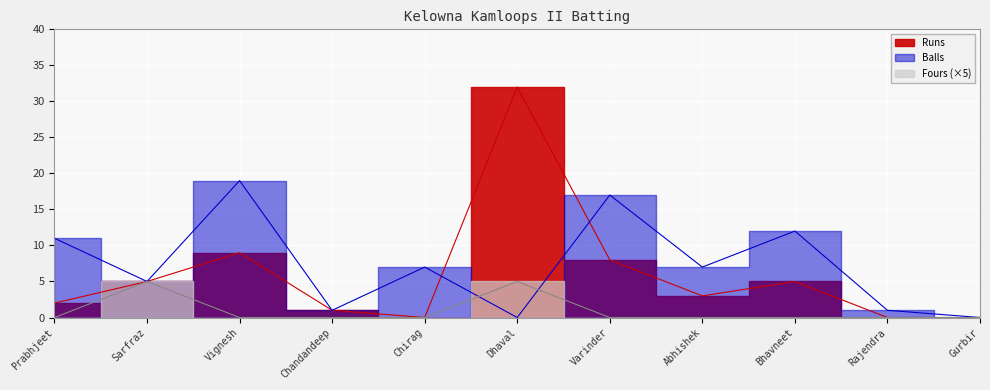

True or false: Runs and Balls cross at least once.

True